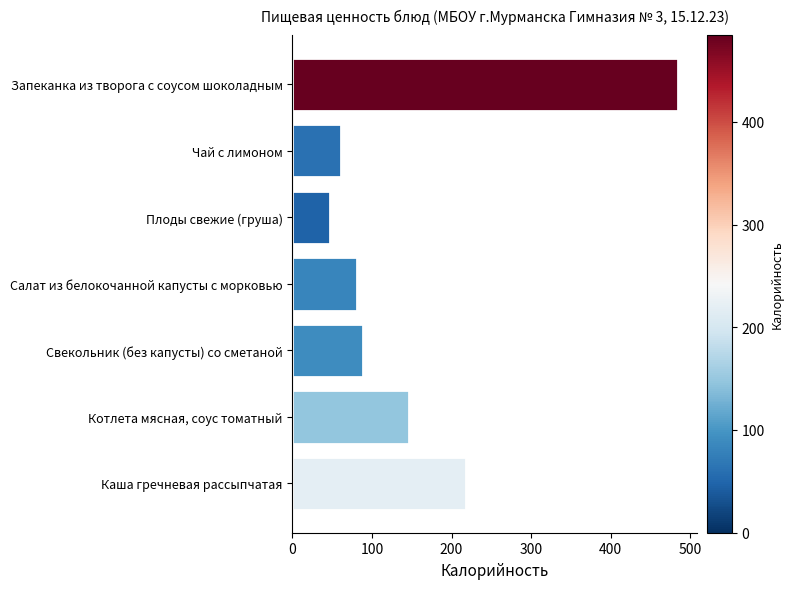

How many values exceed 89?

4